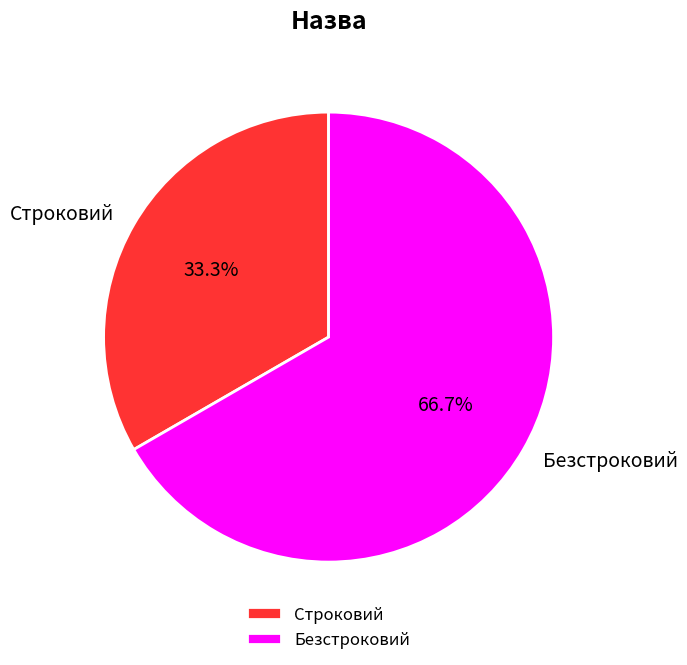

To the nearest percent, what is the average slice percentage?

50%